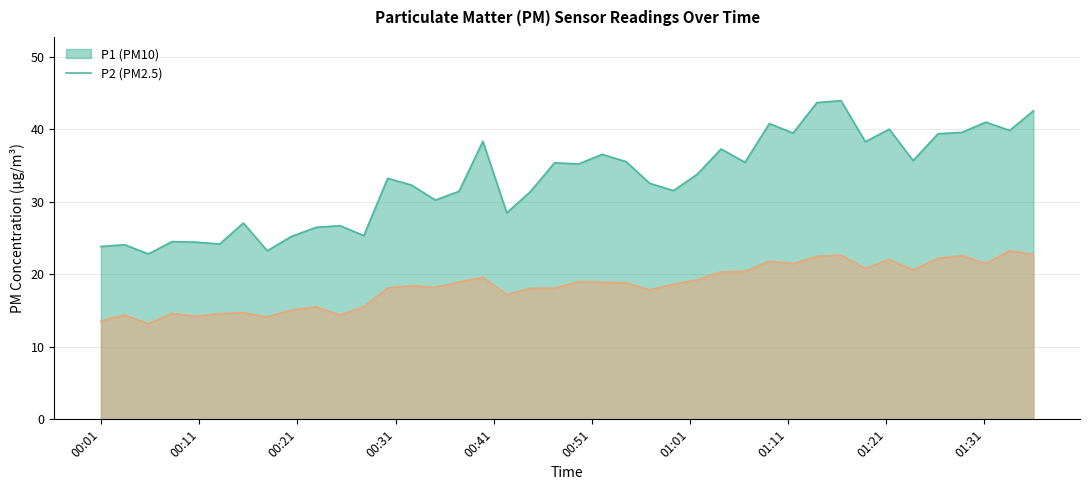

What is the maximum value shown in the chart?

43.9